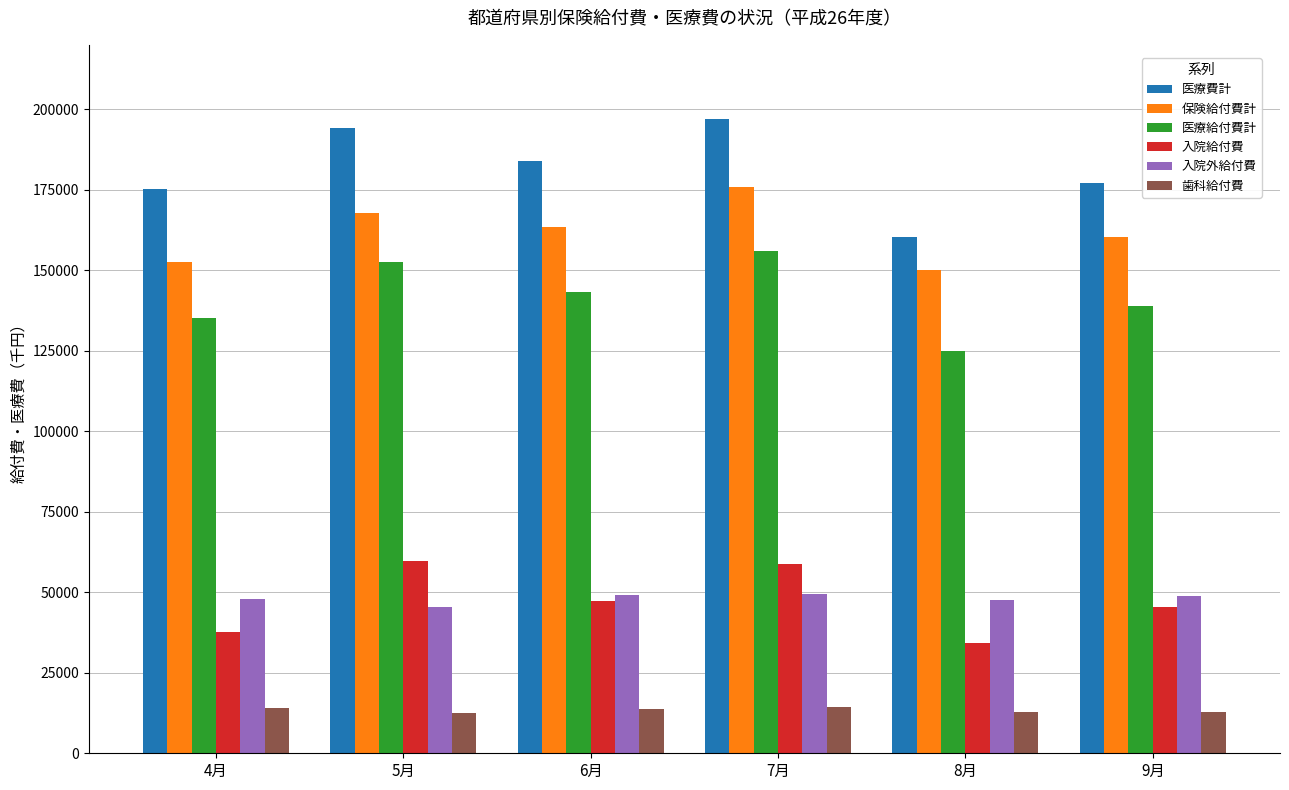

What position from the left is 9月?

6